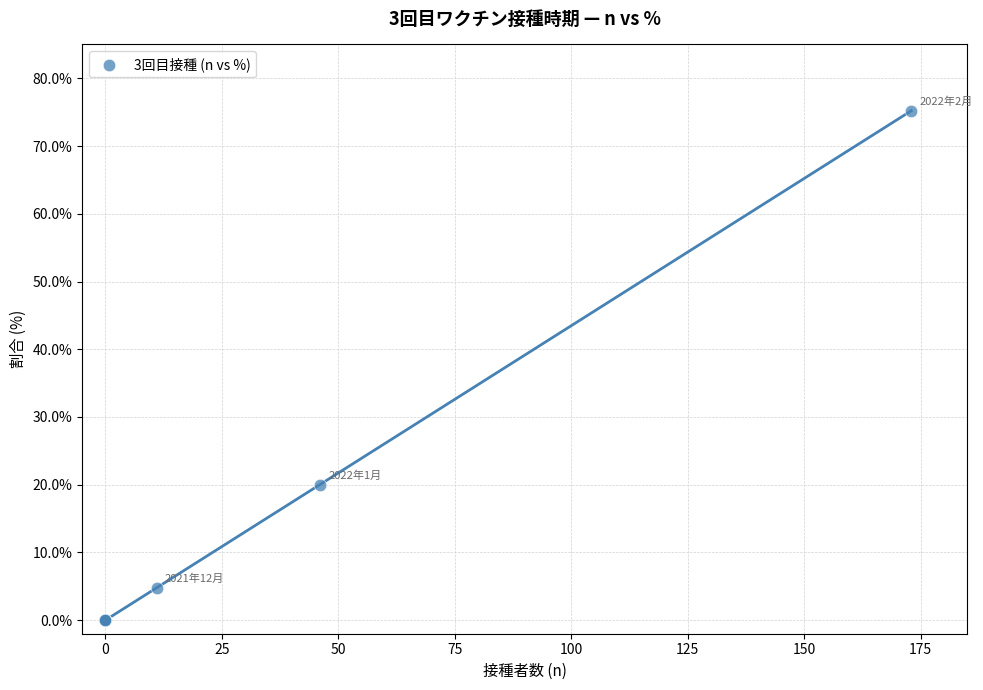

What Y value in the scatter plot is closest to 37?

20.0